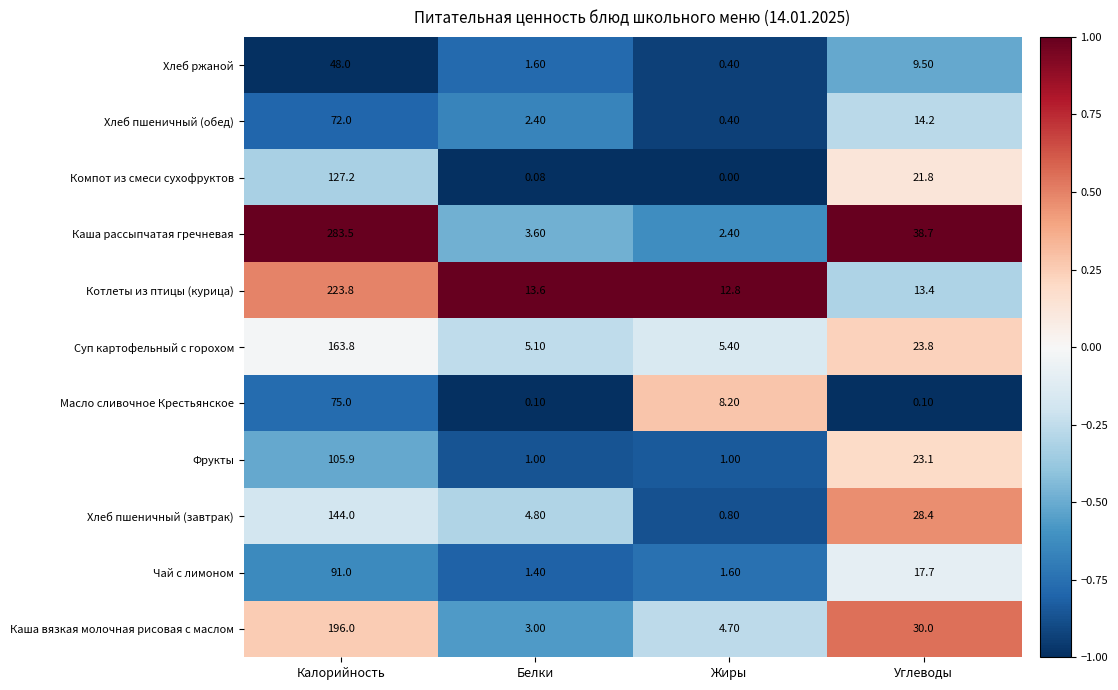

List the series in order of their peak value, lowest first.

Хлеб ржаной, Хлеб пшеничный (обед), Масло сливочное Крестьянское, Чай с лимоном, Фрукты, Компот из смеси сухофруктов, Хлеб пшеничный (завтрак), Суп картофельный с горохом, Каша вязкая молочная рисовая с маслом, Котлеты из птицы (курица), Каша рассыпчатая гречневая